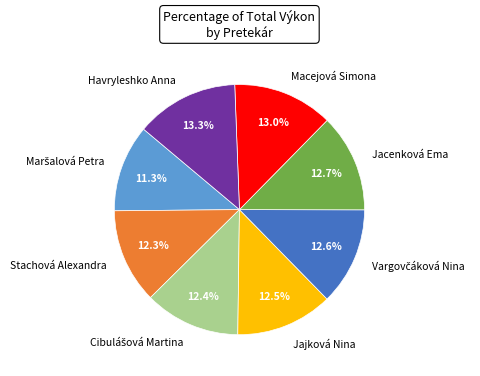

Do Jacenková Ema and Havryleshko Anna together represent more than half of the pie?

No